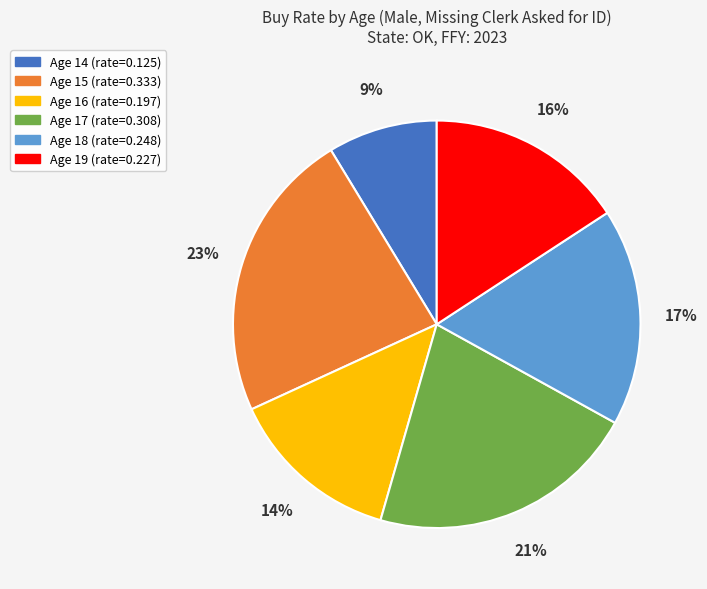

What is the largest slice in the pie chart?

Age 15